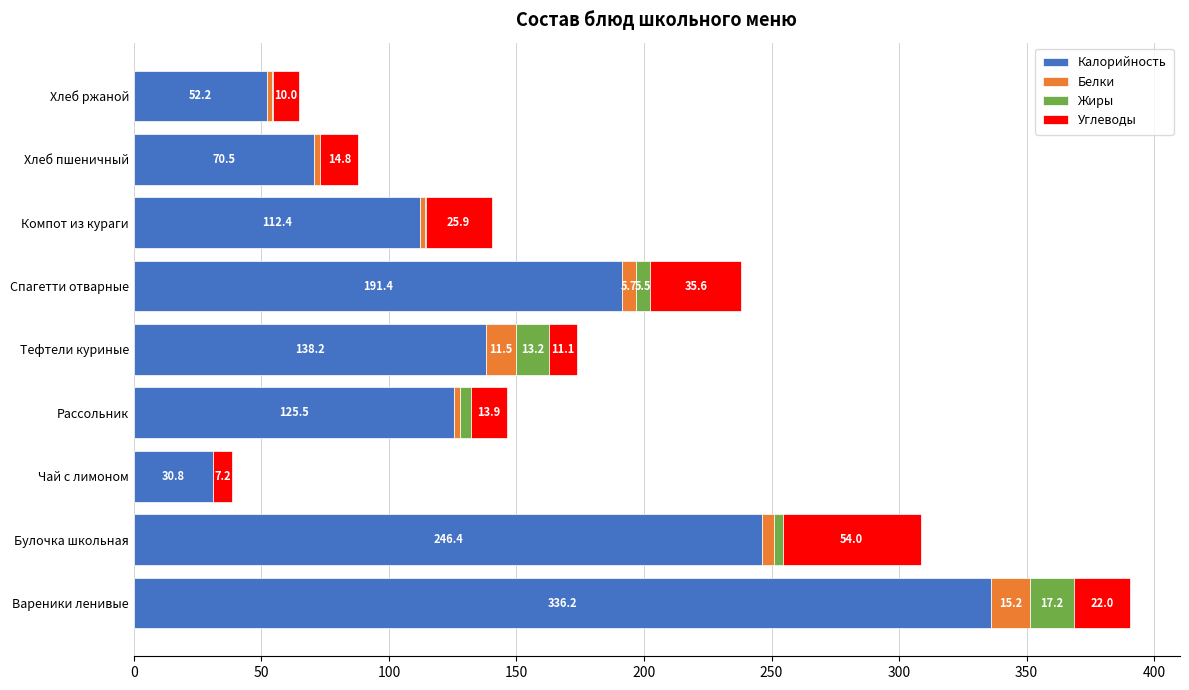

At which category is the sum across all series the highest?

Вареники ленивые